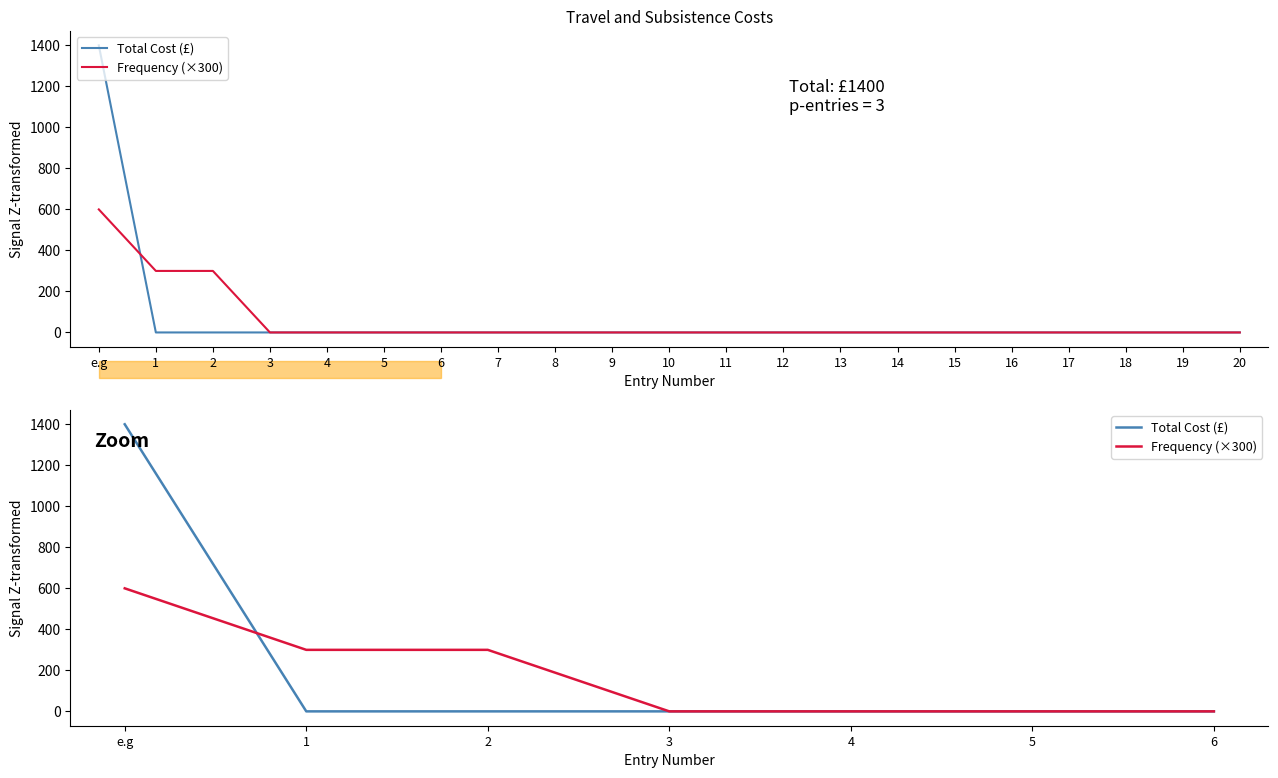

Is the value of Frequency (×300) at 5 greater than the value of Total Cost (£) at e.g?

No